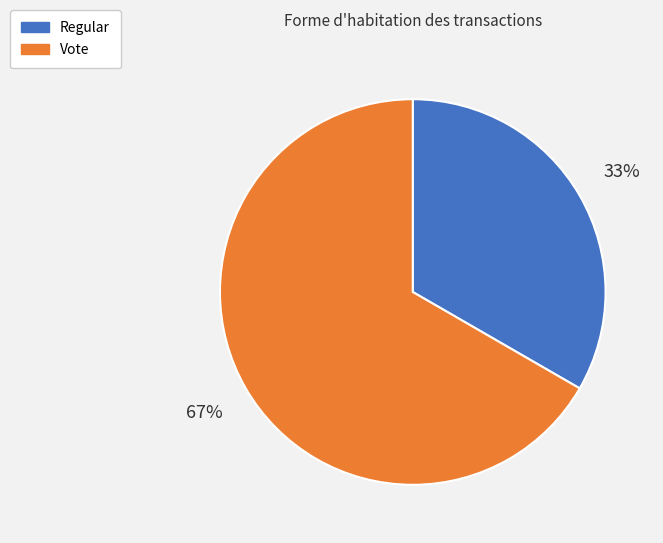

What is the majority slice?

Vote